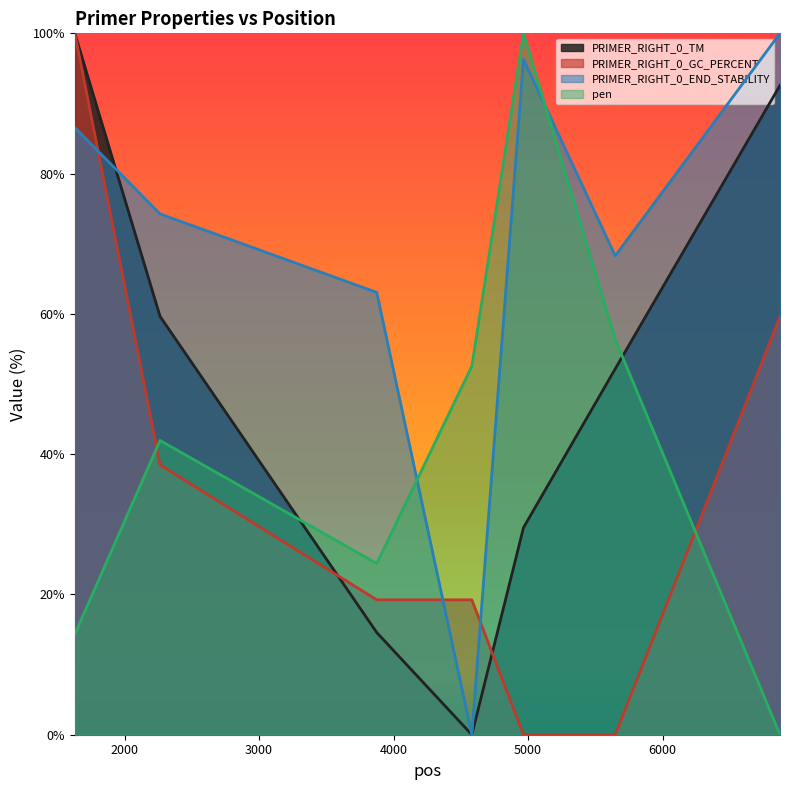

Reading left to right, extract all data points from this chart.

PRIMER_RIGHT_0_TM: 100.0	59.6	14.6	0.0	29.5	52.2	92.6
PRIMER_RIGHT_0_GC_PERCENT: 100.0	38.5	19.2	19.2	0.0	0.0	59.6
PRIMER_RIGHT_0_END_STABILITY: 86.6	74.3	63.1	0.0	96.3	68.3	100.0
pen: 14.3	42.0	24.4	52.5	100.0	56.4	0.0